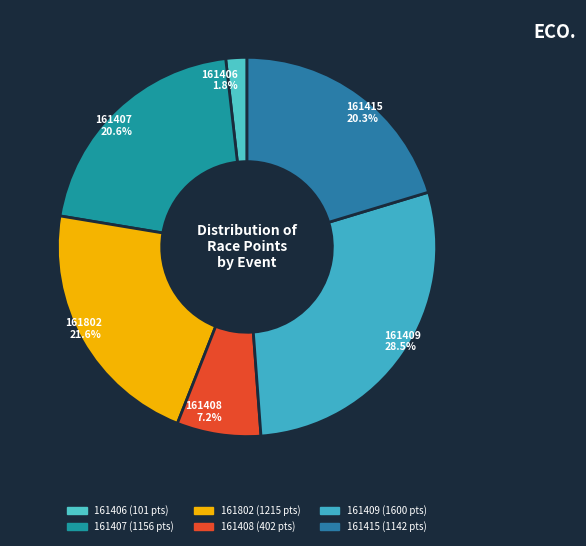

How many slices are in this pie chart?

6